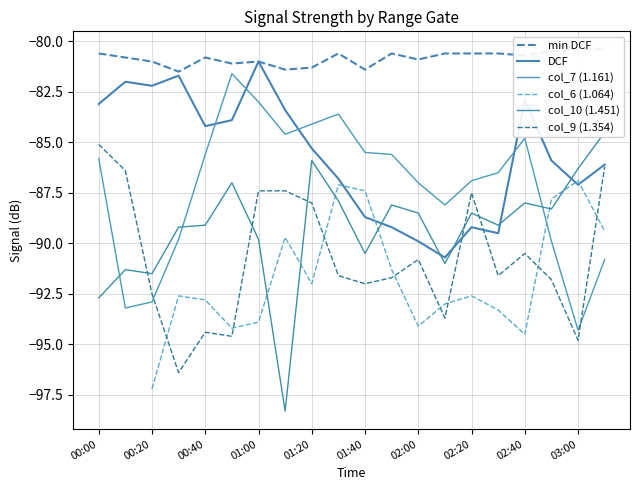

What are all the series names shown in the legend?

min DCF, DCF, col_7 (1.161), col_6 (1.064), col_10 (1.451), col_9 (1.354)